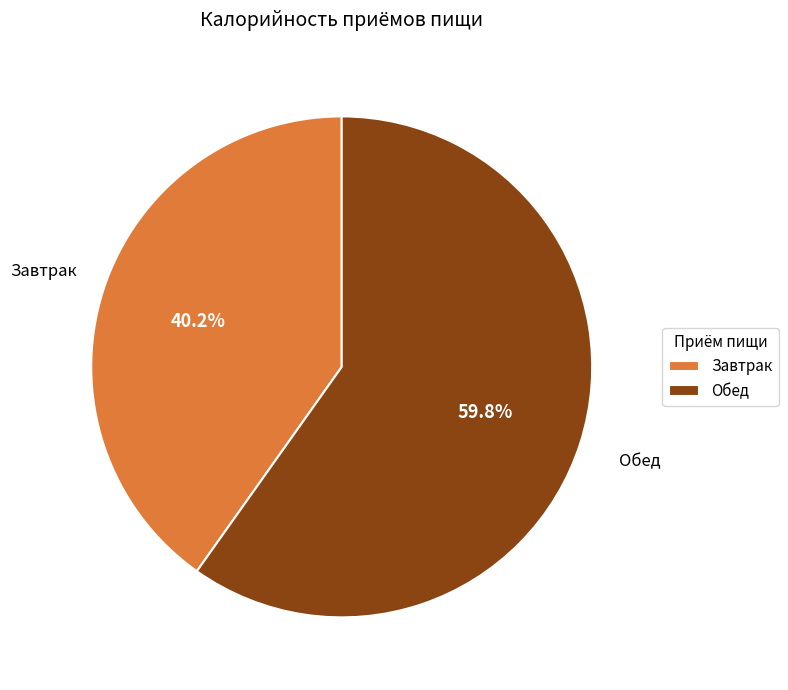

To the nearest percent, what portion does Обед represent?

60%